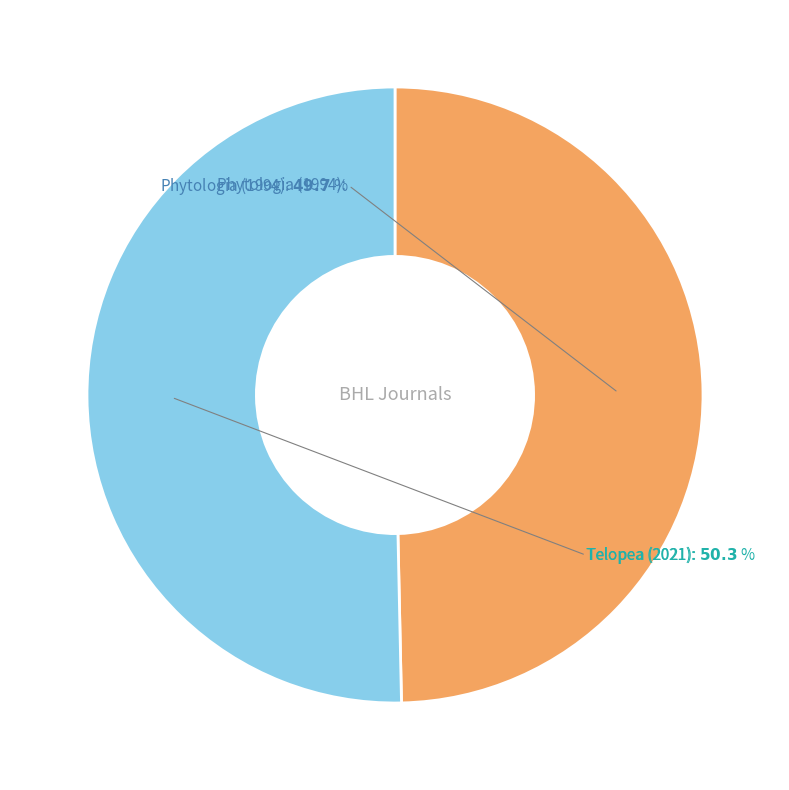

Is there any slice that represents more than half of the pie?

Yes